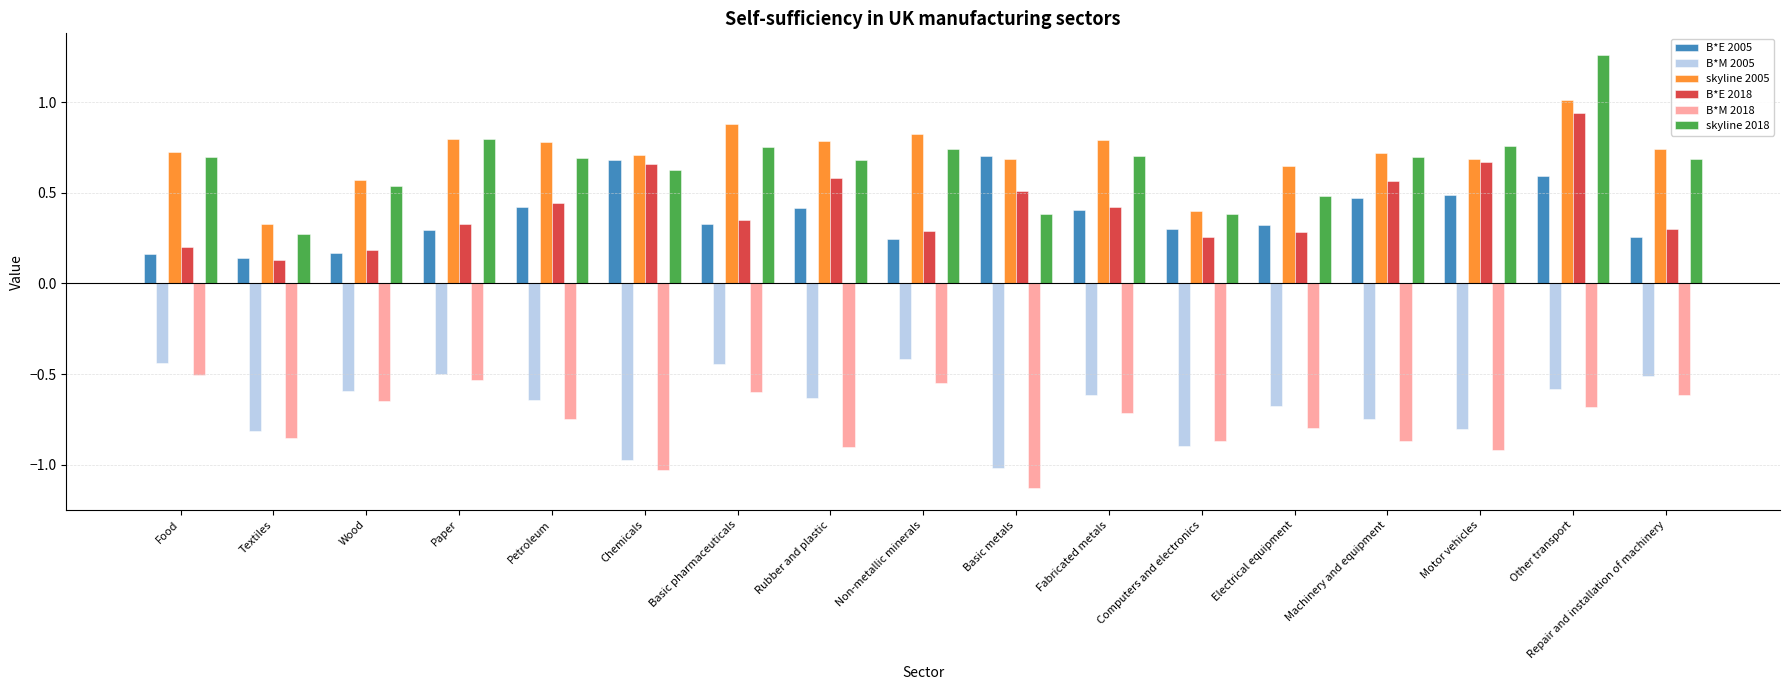

Which series has the widest spread of values?

skyline 2018